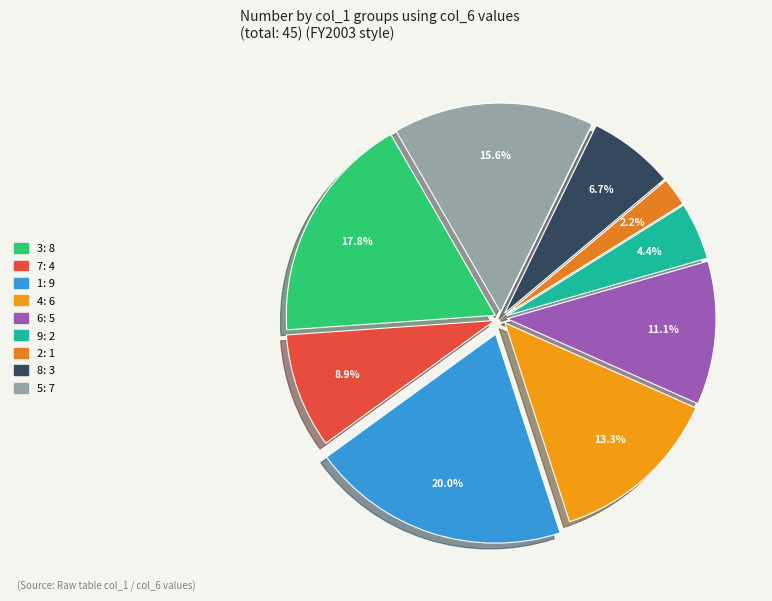

To the nearest percent, what is the difference between the 9 and 7 slice percentages?

4%